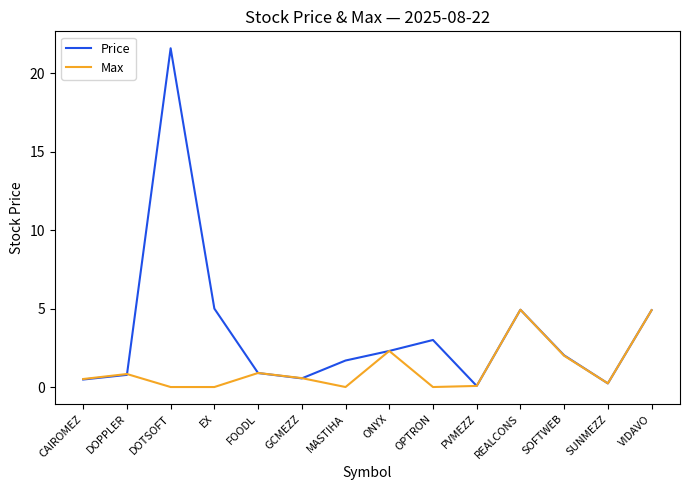

What is the sum of all Price values?

48.4